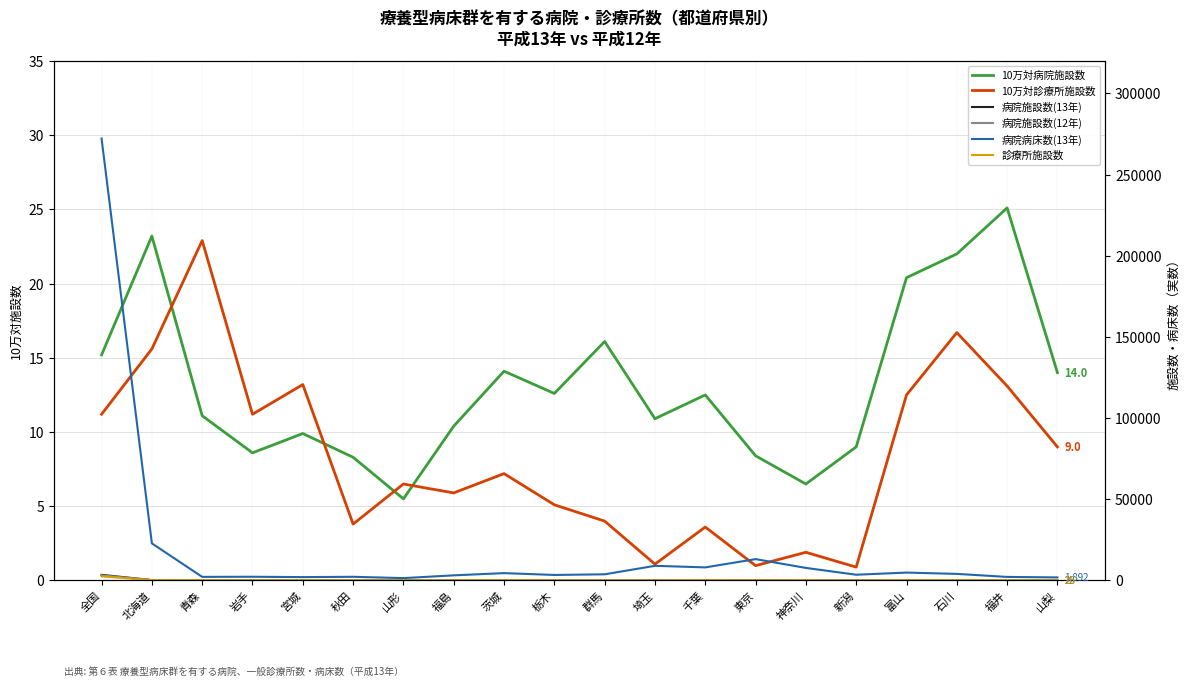

Does the chart display data point markers on the line(s)?

No